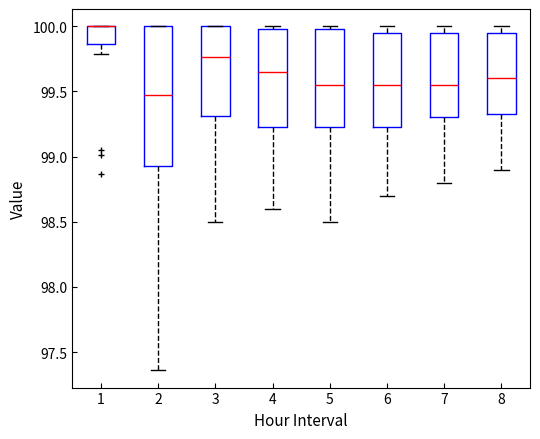

Where is the upper edge of the box at x = 3 on the y-axis? The values are not printed on the chart, so give them approximately, as read against the axis.

100.00